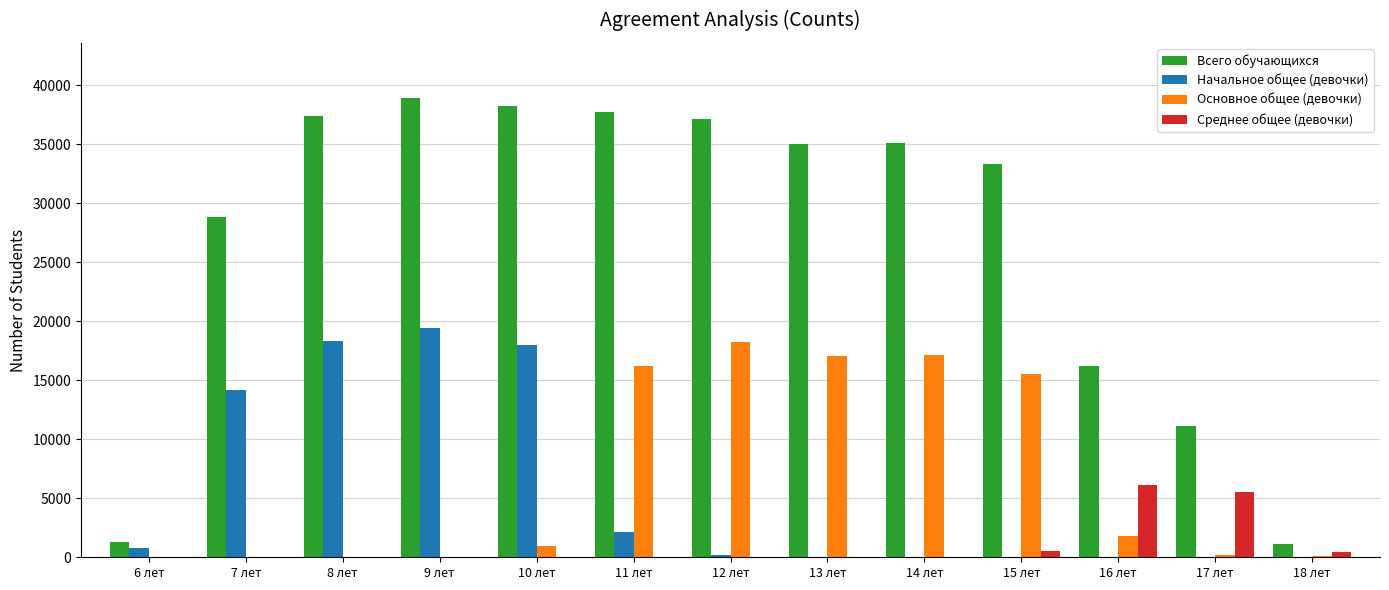

What is the sum of all Основное общее (девочки) values?

87182